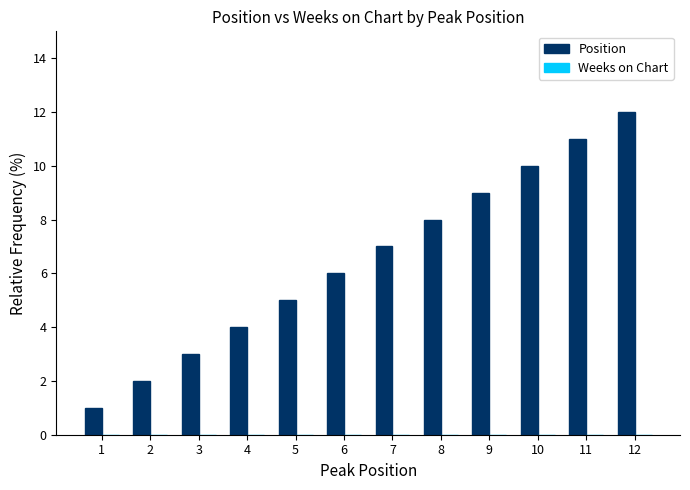

Does the chart contain any negative values?

No